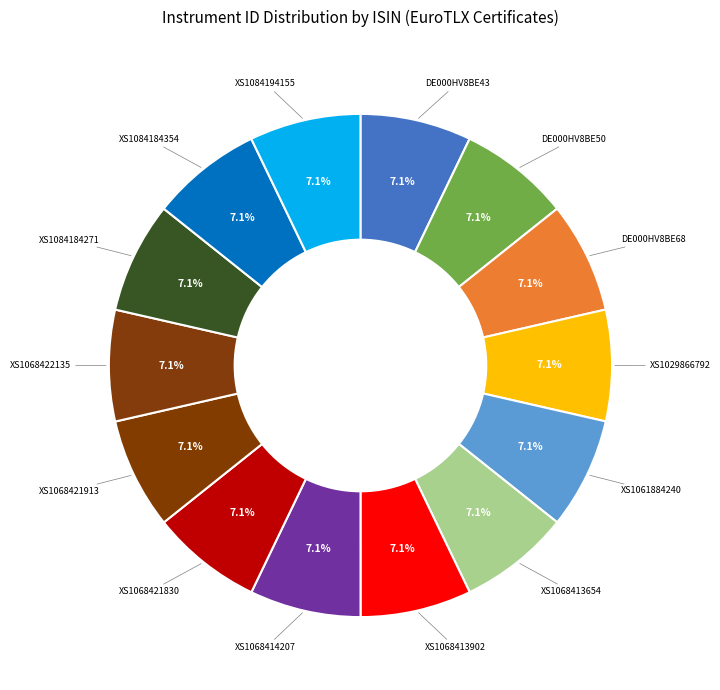

Is there a majority slice in this chart?

No